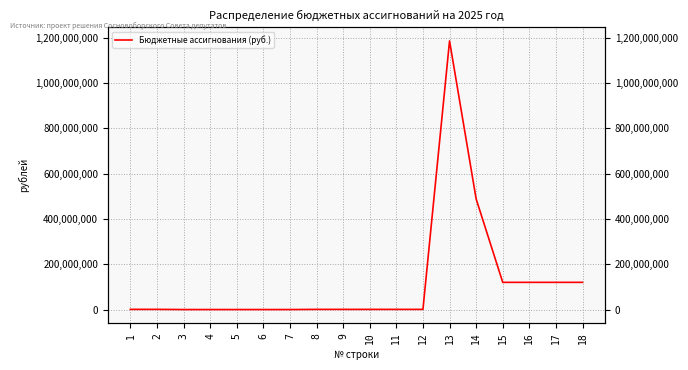

At which category does the chart reach its peak across all series?

13